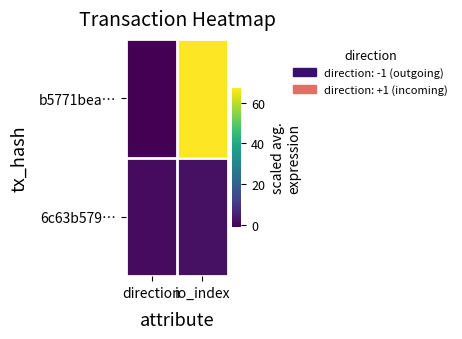

Which series has the largest total across all categories?

b5771bea…